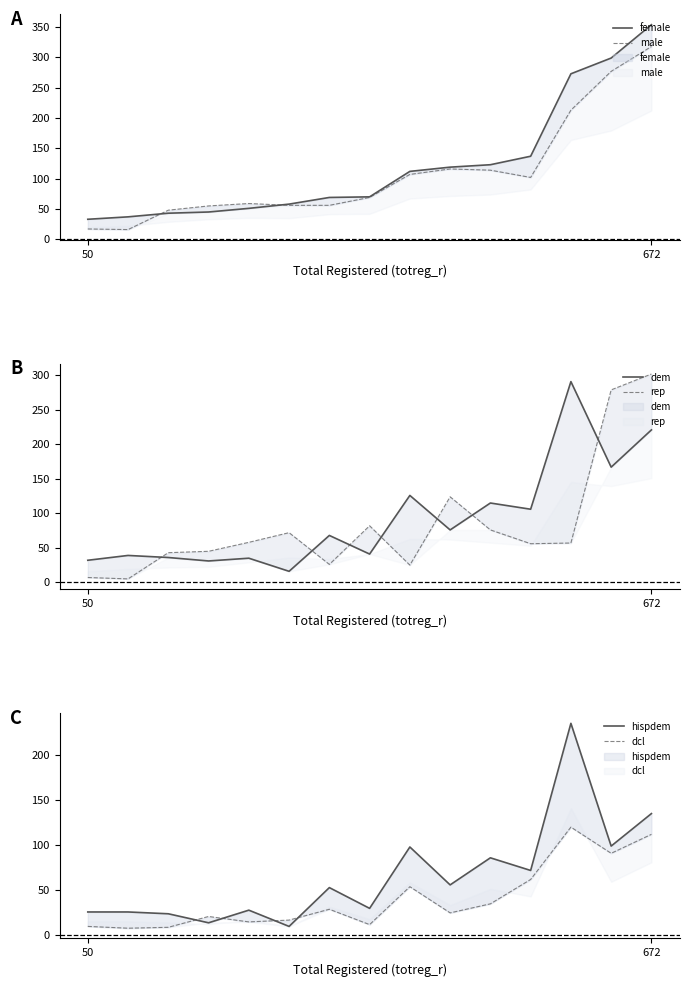

Where does the male series first go above 69?

8